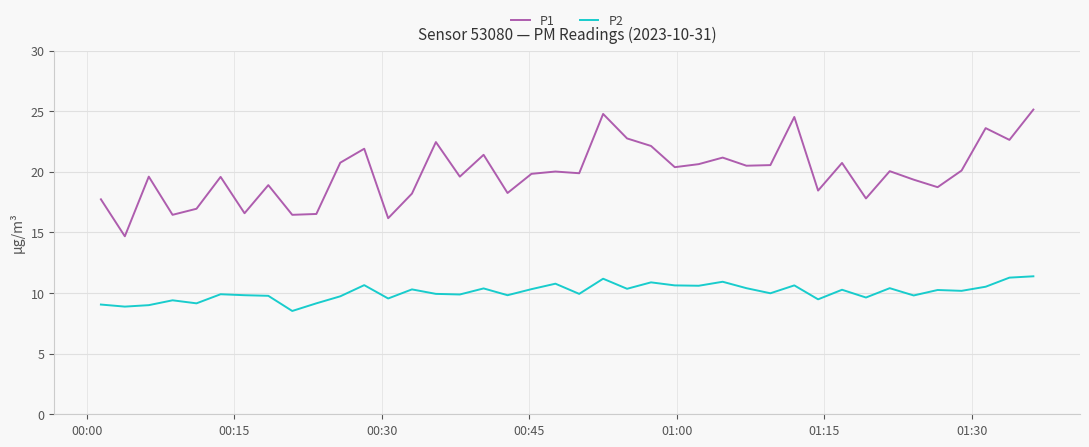

What is the maximum value shown in the chart?

25.1